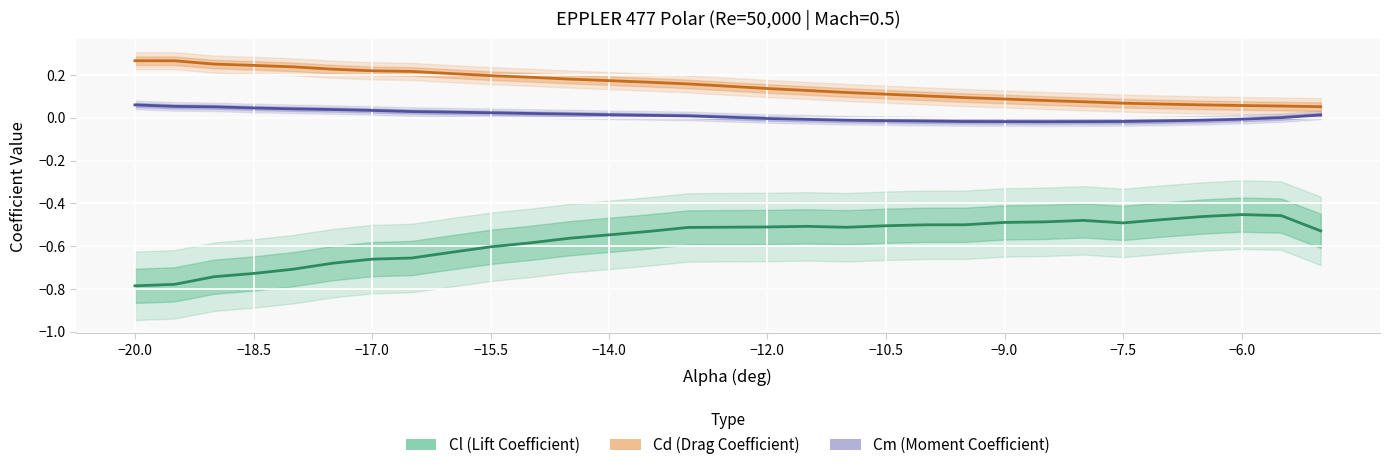

What are all the series names shown in the legend?

Cl, Cd, Cm